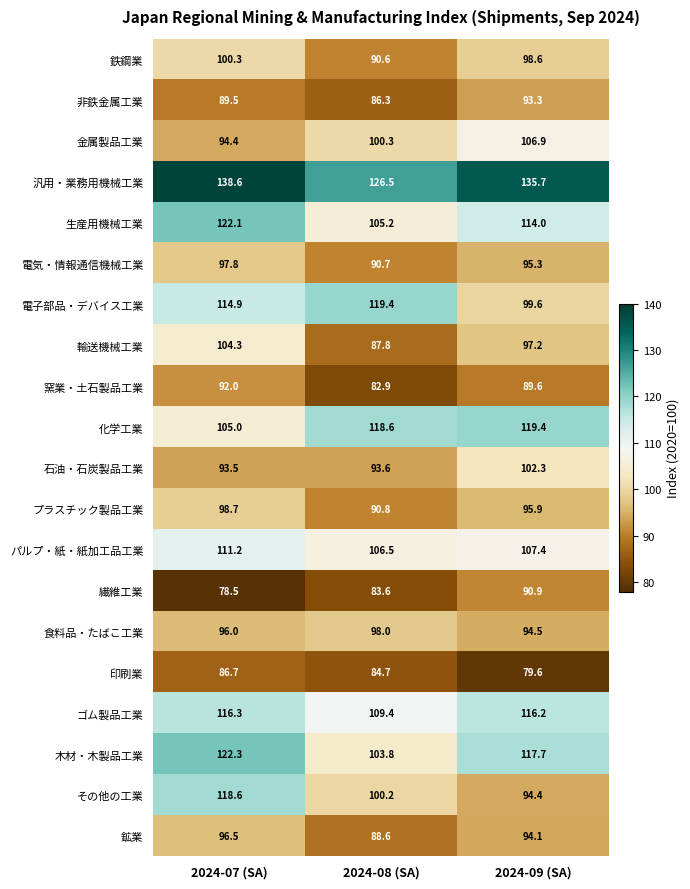

What is the total value across all series at 2024-07 (SA)?

2077.2